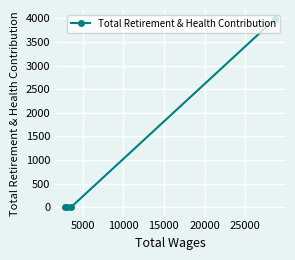

True or false: there are more than 1 points higher than both neighbors.

False